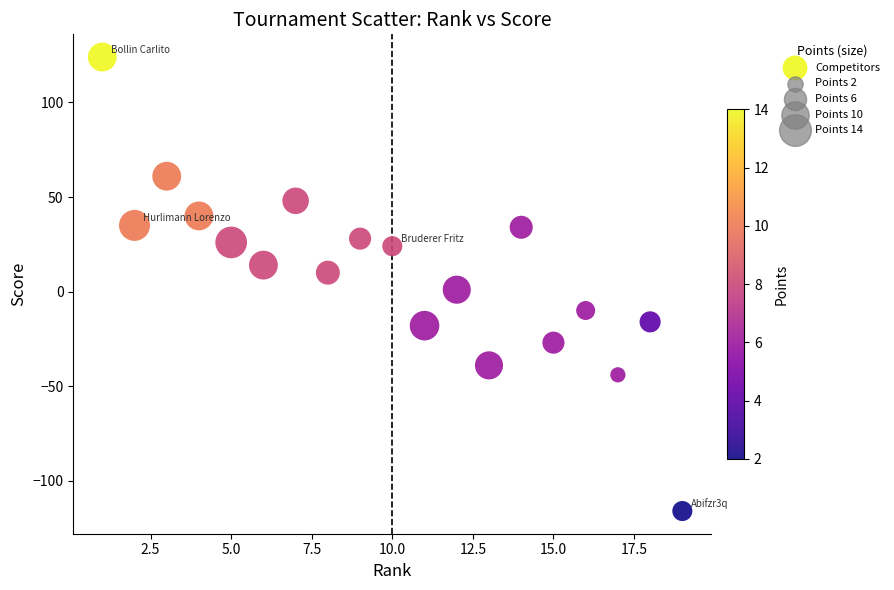

What is the range of X values (max minus min)?

18